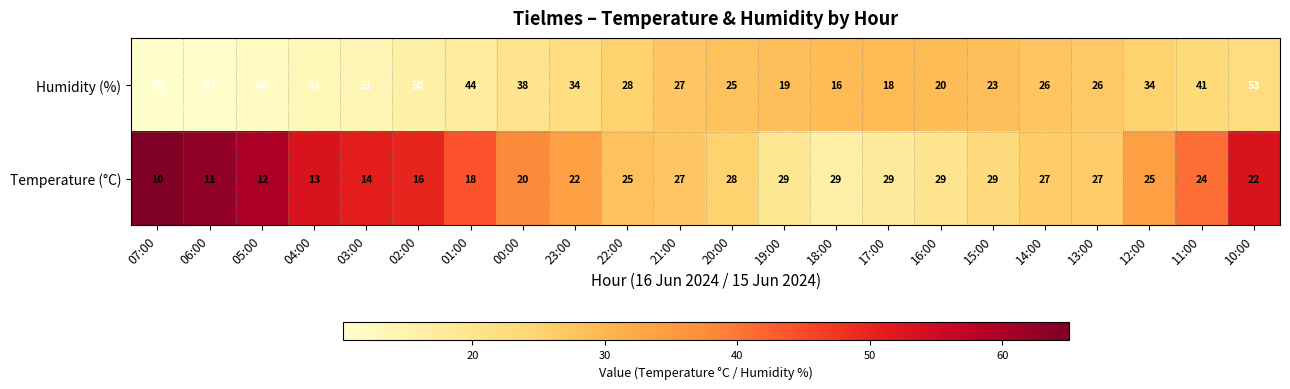

Which series changed the most between 05:00 and 23:00?

Humidity (%)